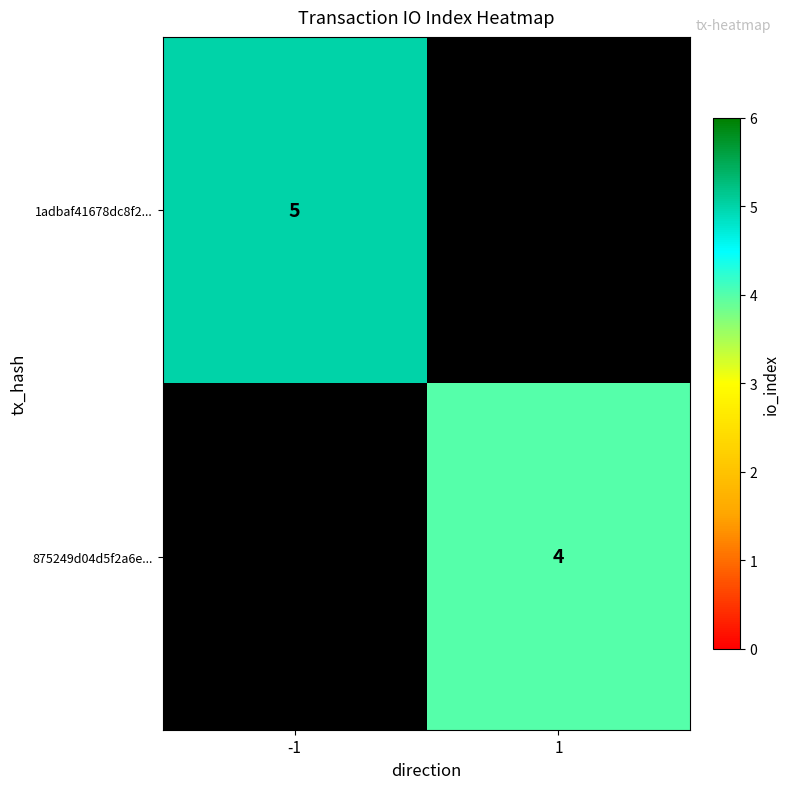

True or false: 1adbaf41678dc8f2... has a value of 2 at -1.

False